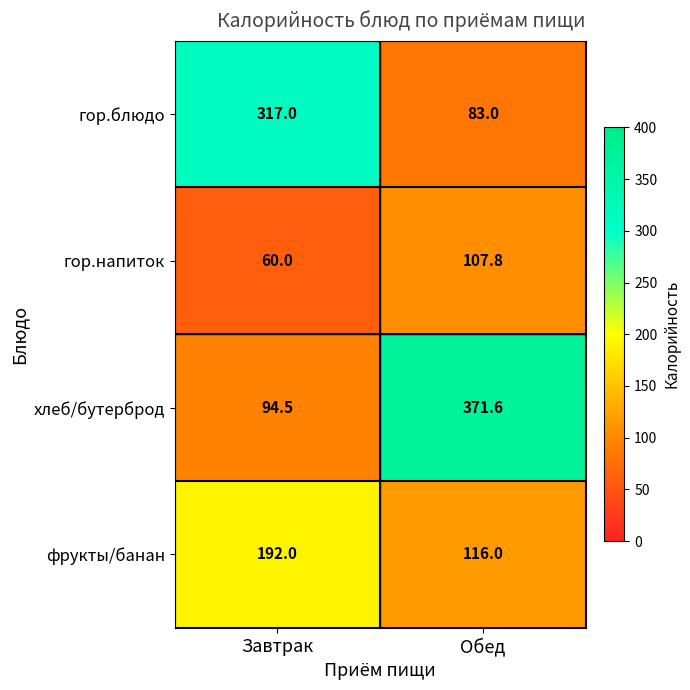

The гор.блюдо series shows 109.0 at Обед. True or false?

False